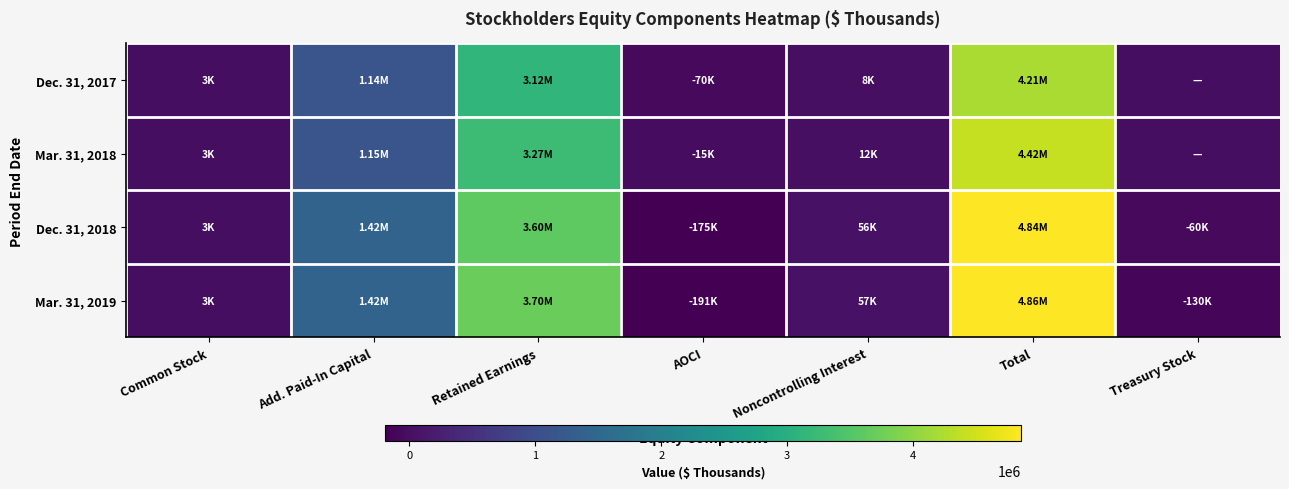

Between Treasury Stock and Common Stock, which is larger?

Common Stock